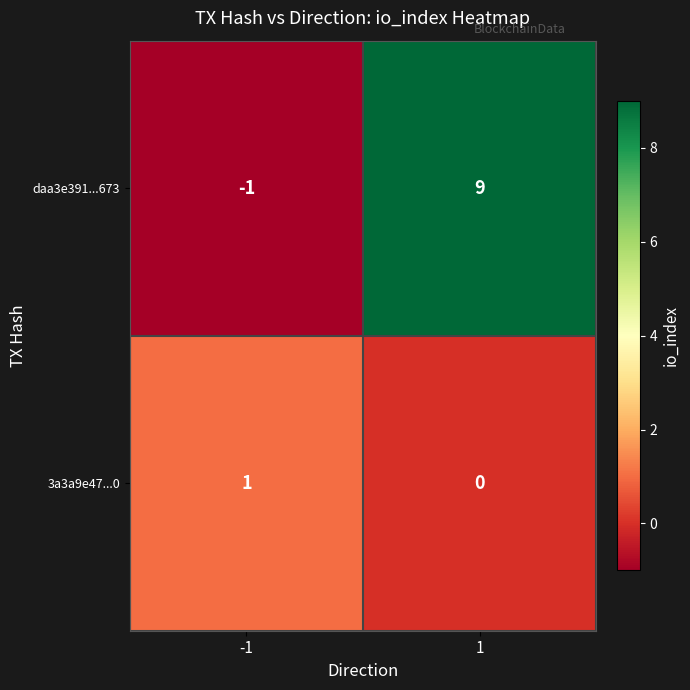

At how many categories does at least one series exceed 8?

1